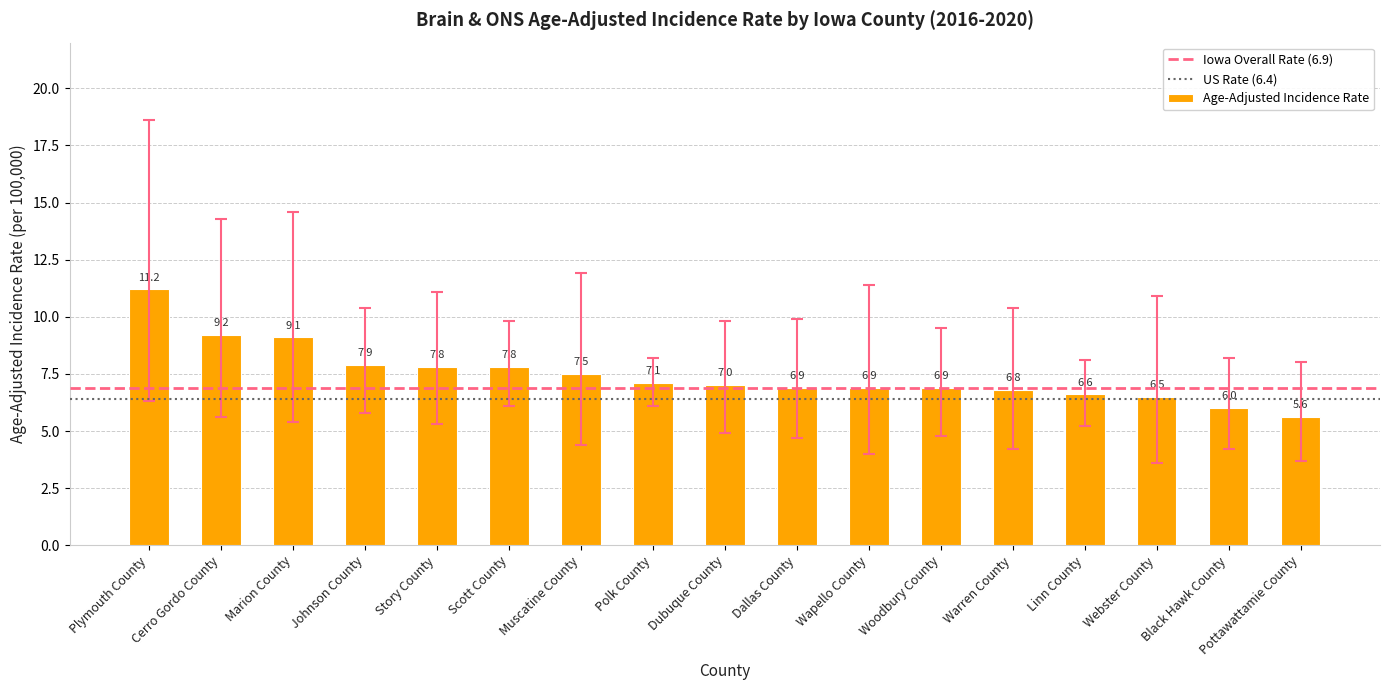

What is the difference between the maximum and minimum values?

5.6